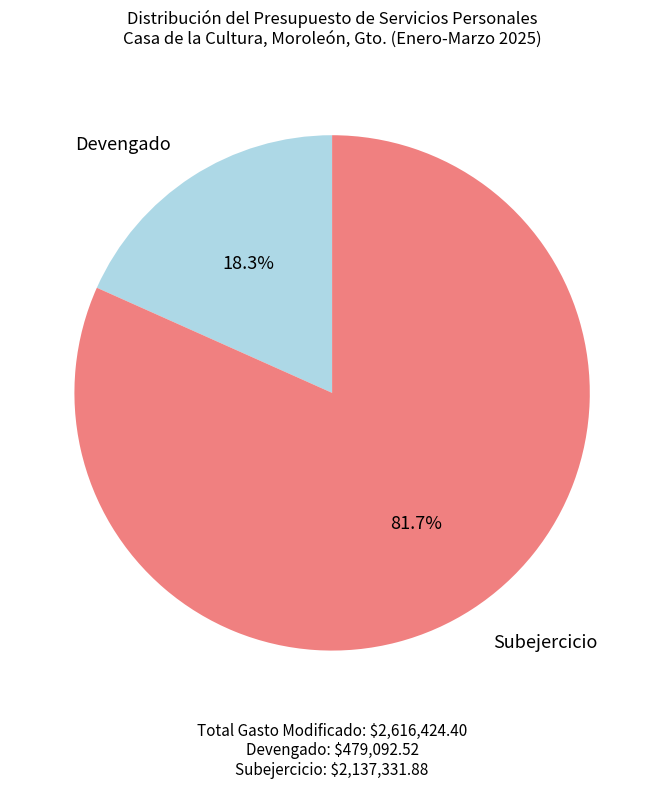

To the nearest percent, what is the combined percentage of Subejercicio and Devengado?

100%